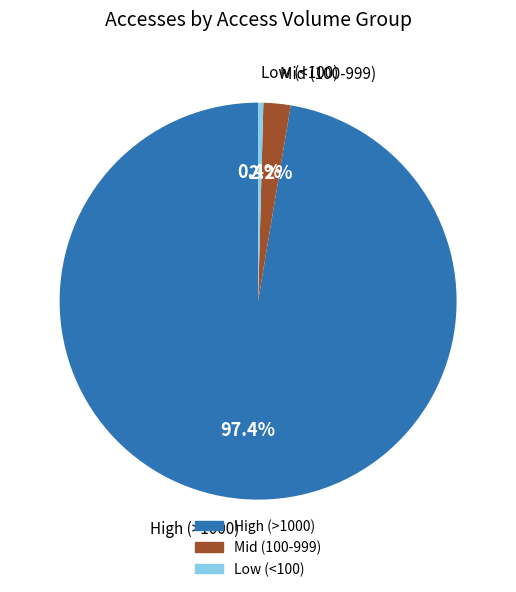

Is there any slice that represents more than half of the pie?

Yes